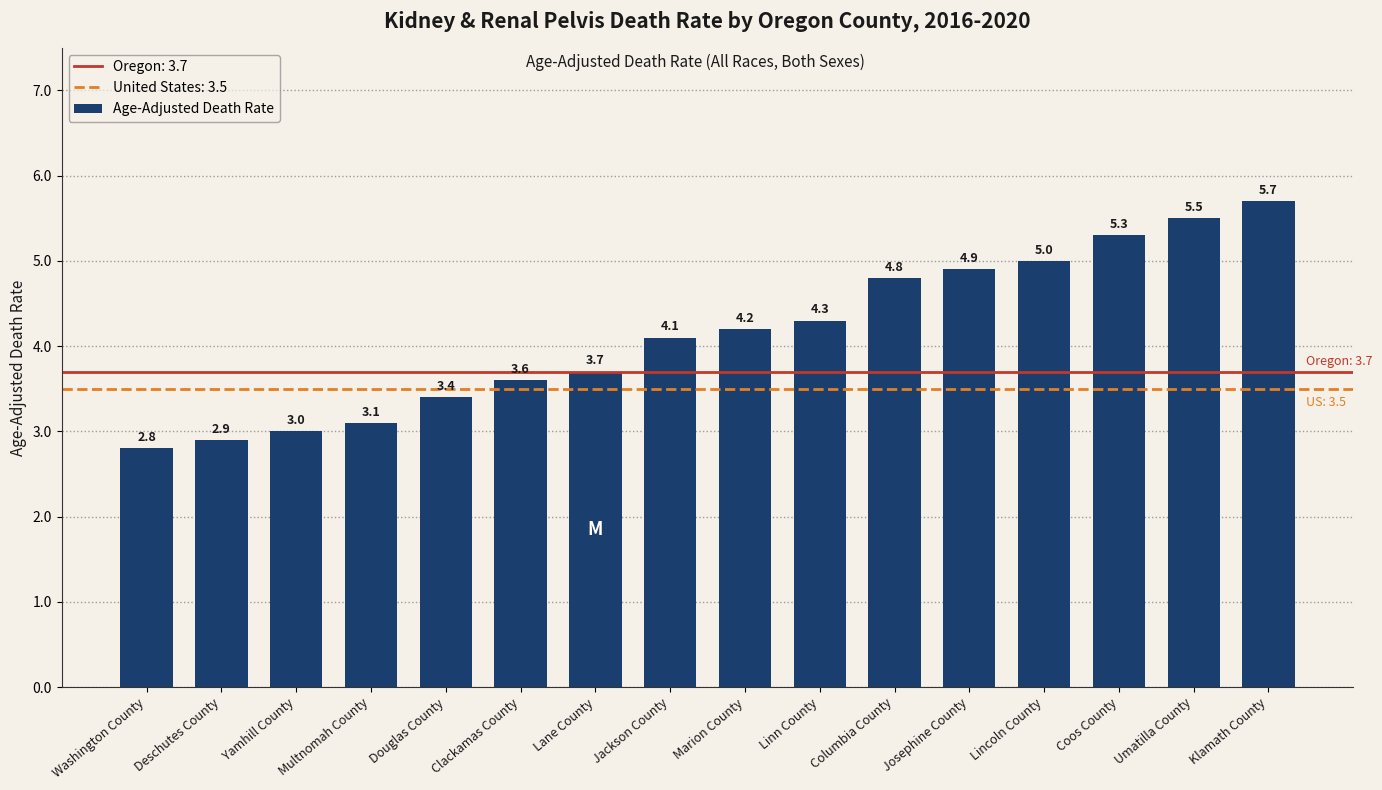

How many data points does each series have?

16